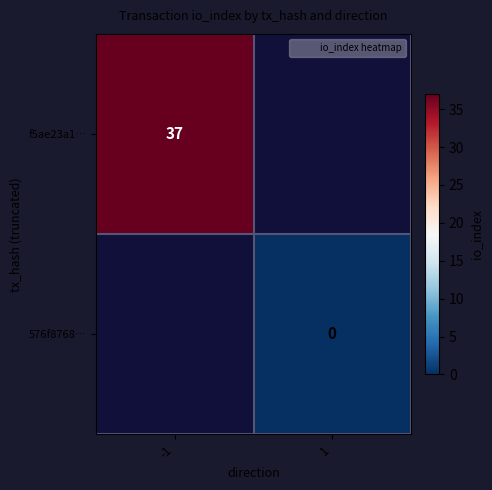

Between -1 and 1, which is larger?

1